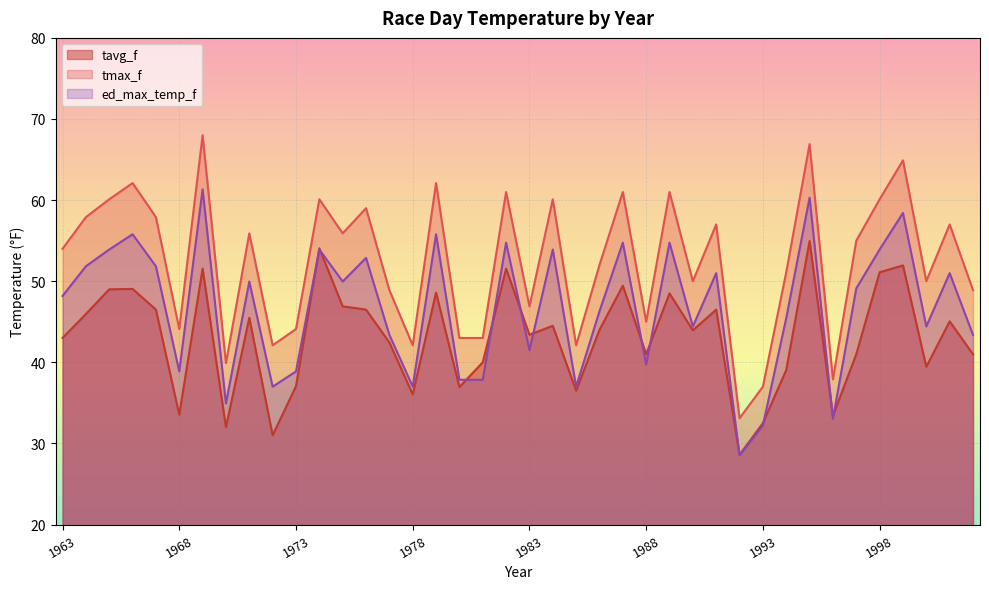

The ed_max_temp_f series shows 83.8 at 1963. True or false?

False